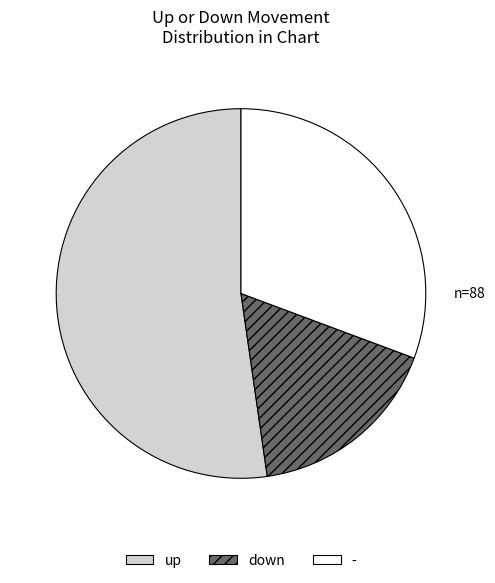

Approximately how many times larger is the value at down compared to up?

0.3